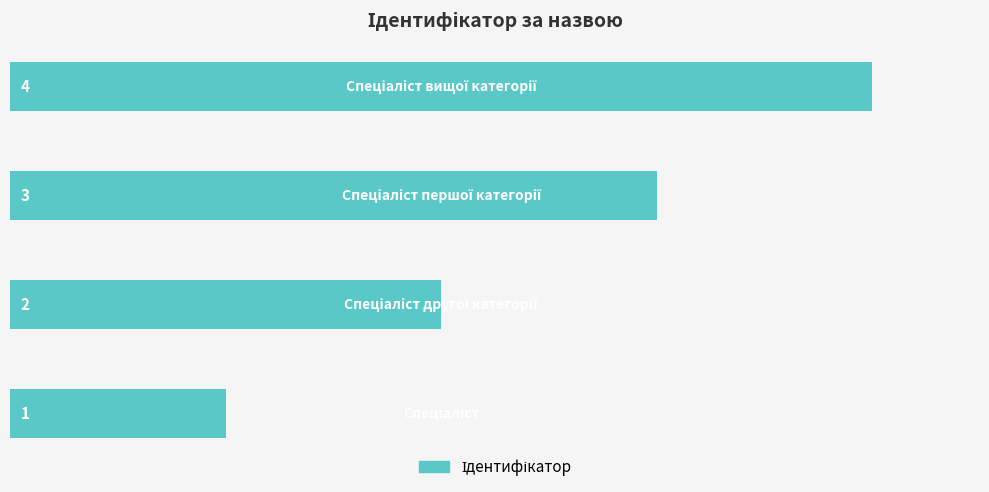

How many values are between 2 and 4?

3